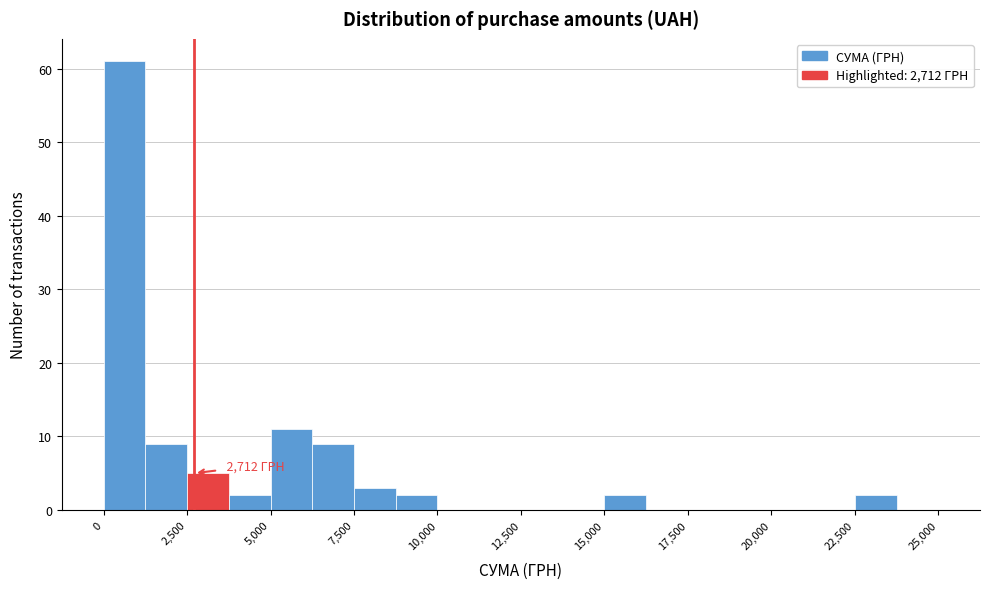

Around what value on the x-axis is the tallest bar? Give the approximate position of its centre, as read against the axis.

500